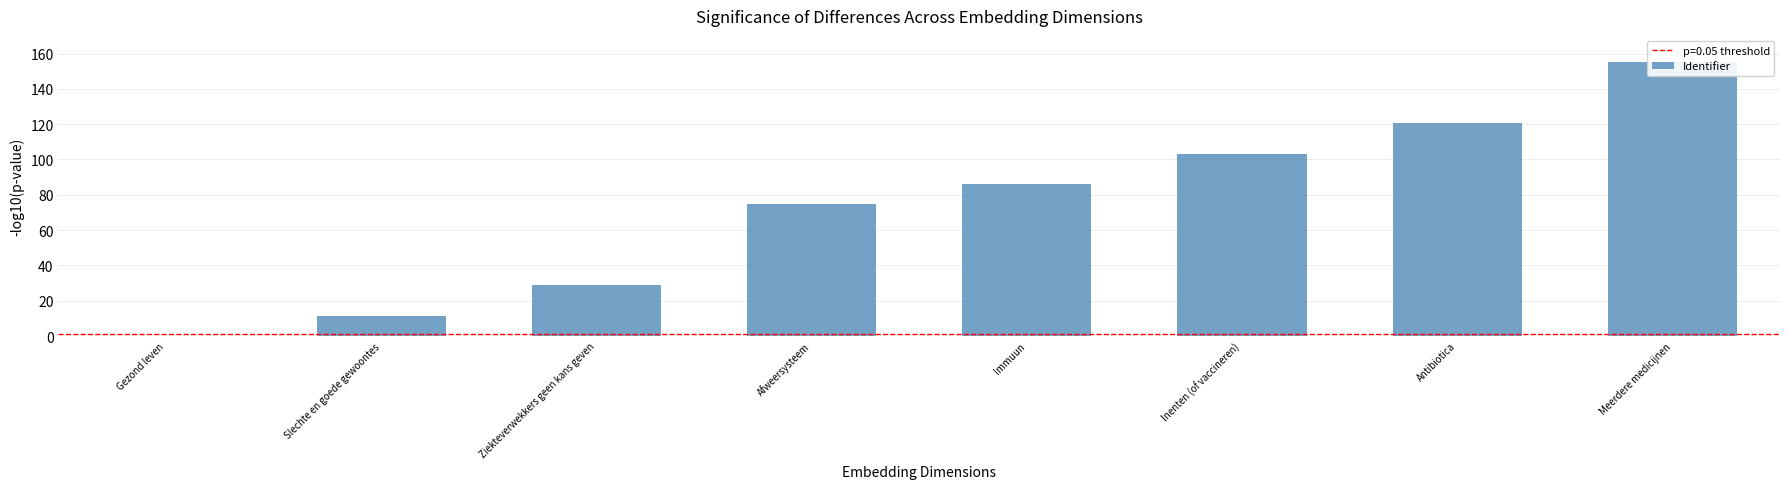

How many data points are less than 86?

4